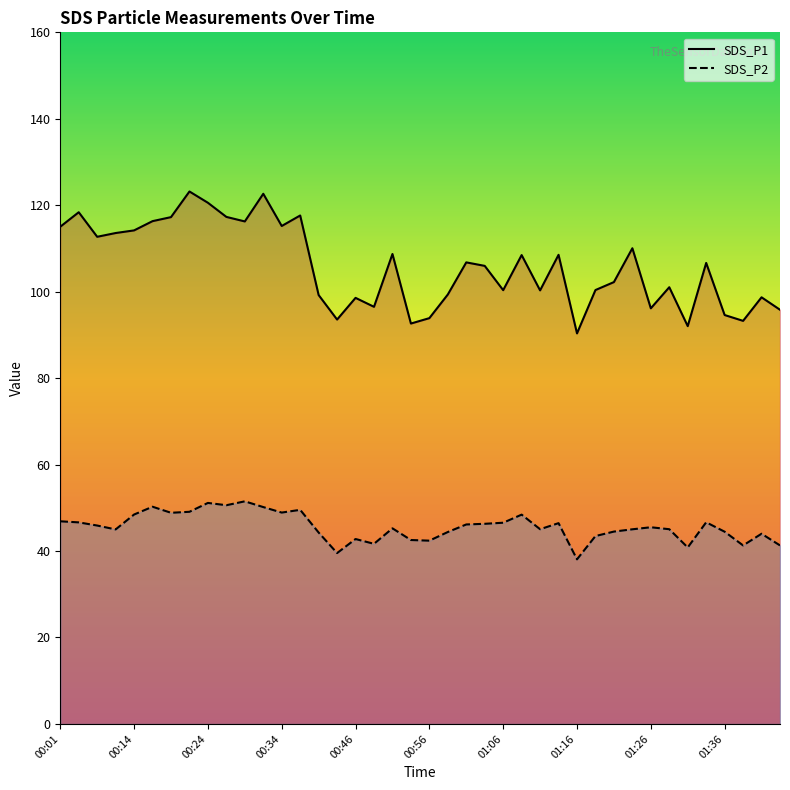

What is the label of the 14th point from the left?

00:36